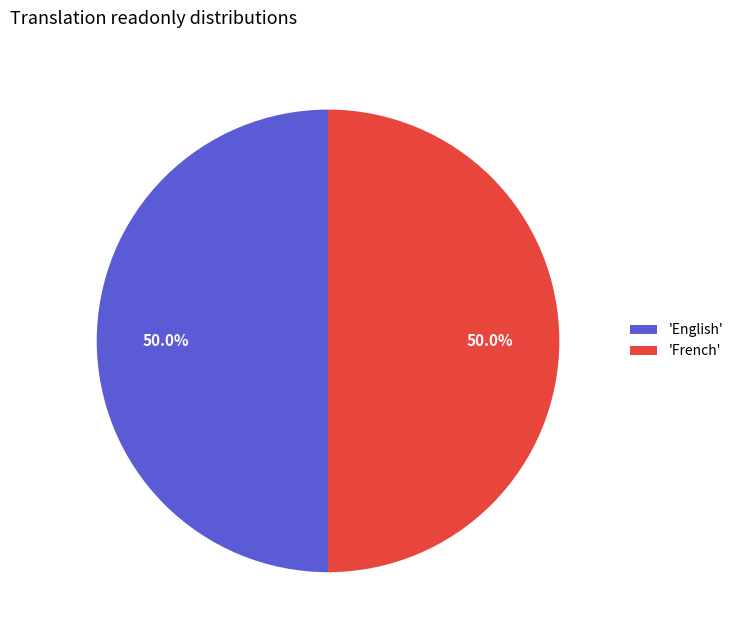

What percentage do 'French' and 'English' together represent?

100.0%